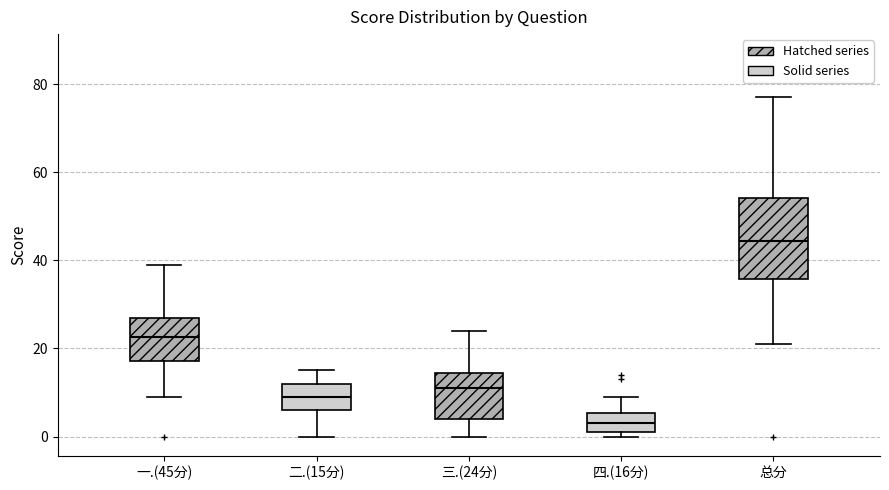

Where does the upper whisker of the box for 一.(45分) end on the y-axis? The values are not printed on the chart, so give them approximately, as read against the axis.

40